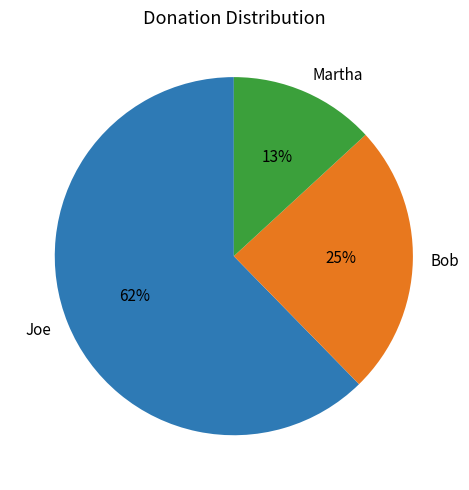

What is the smallest slice in the pie chart?

Martha